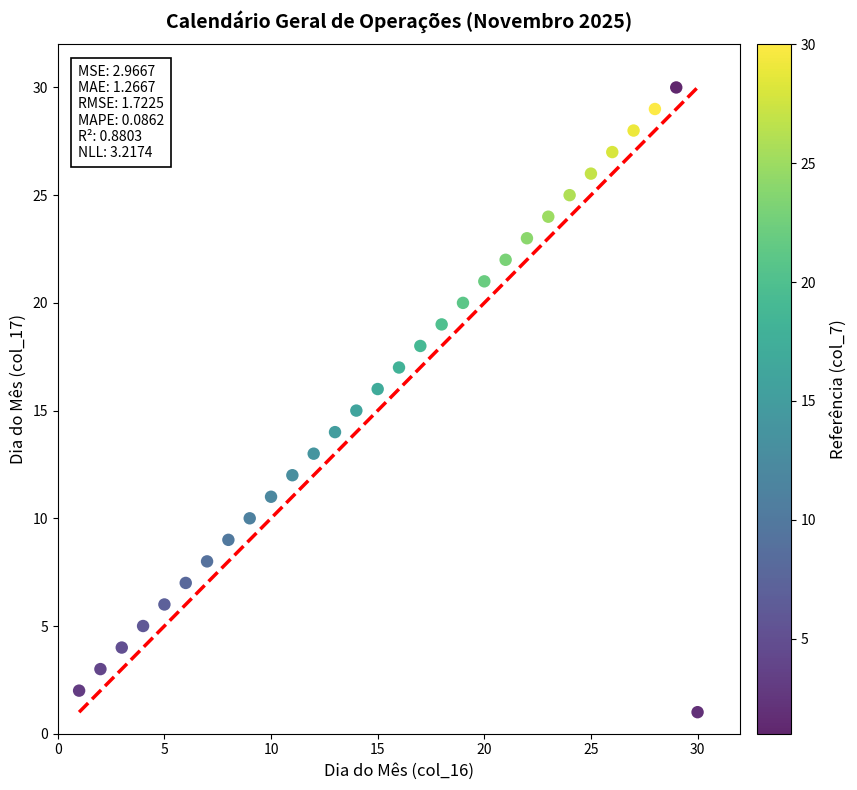

What is the range of Y values (max minus min)?

29